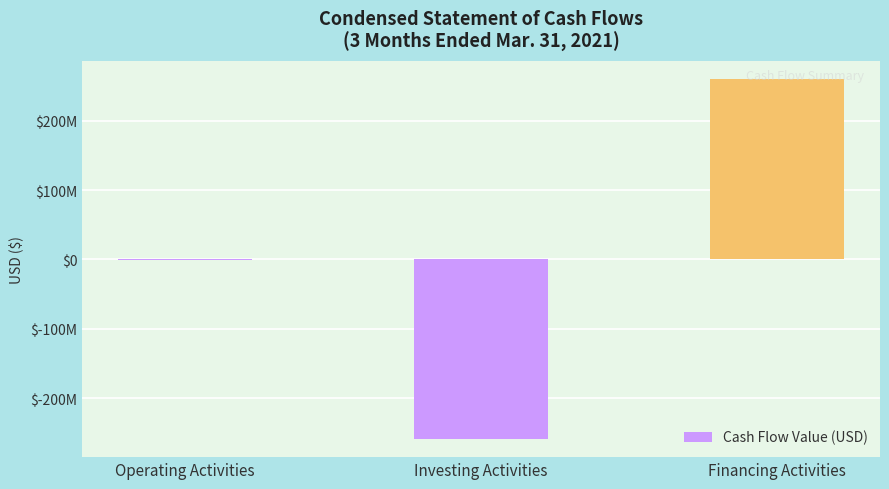

Count the number of values greater than -942921.

1